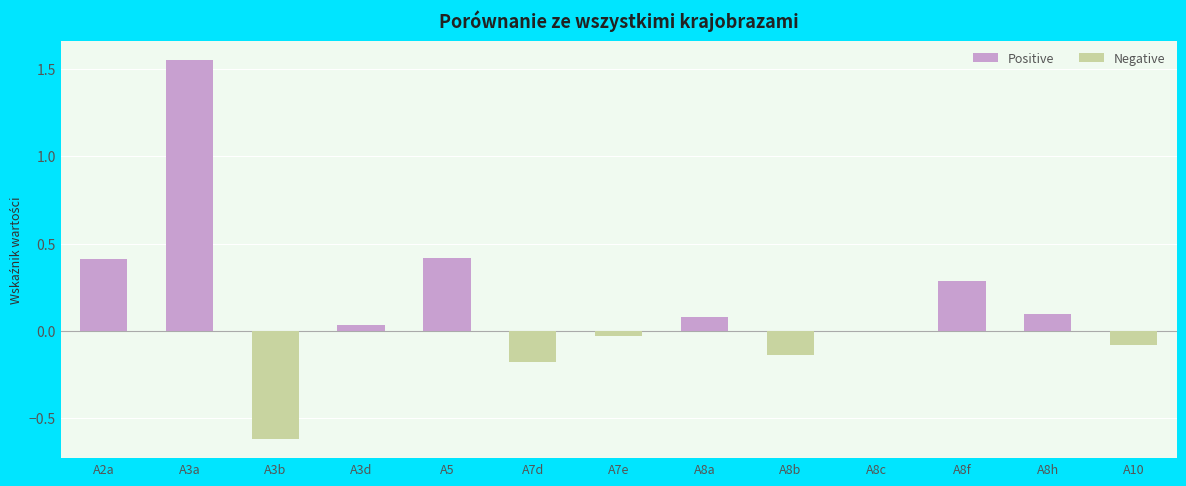

Which series has the largest total across all categories?

Positive